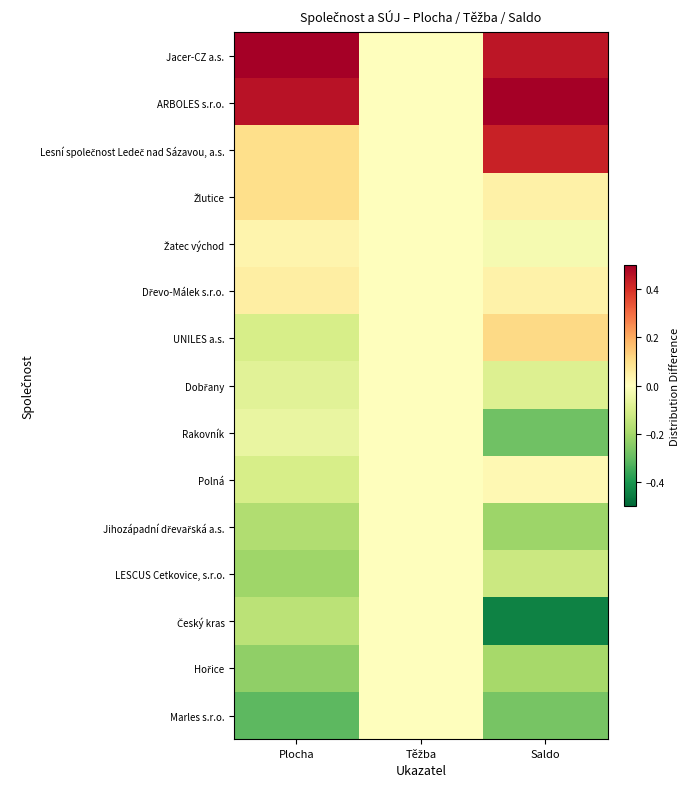

At Plocha, list the series in order from smallest to largest.

Marles s.r.o., Hořice, LESCUS Cetkovice, s.r.o., Jihozápadní dřevařská a.s., Český kras, Polná, UNILES a.s., Dobřany, Rakovník, Žatec východ, Dřevo-Málek s.r.o., Žlutice, Lesní společnost Ledeč nad Sázavou, a.s., ARBOLES s.r.o., Jacer-CZ a.s.